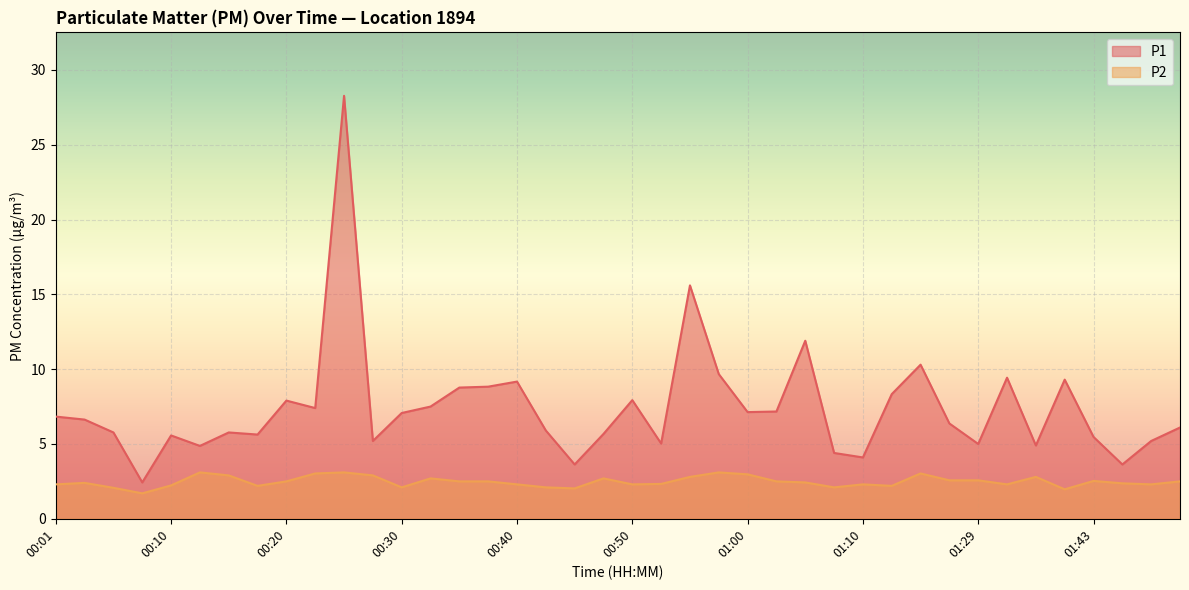

At which category is the sum across all series the highest?

00:25